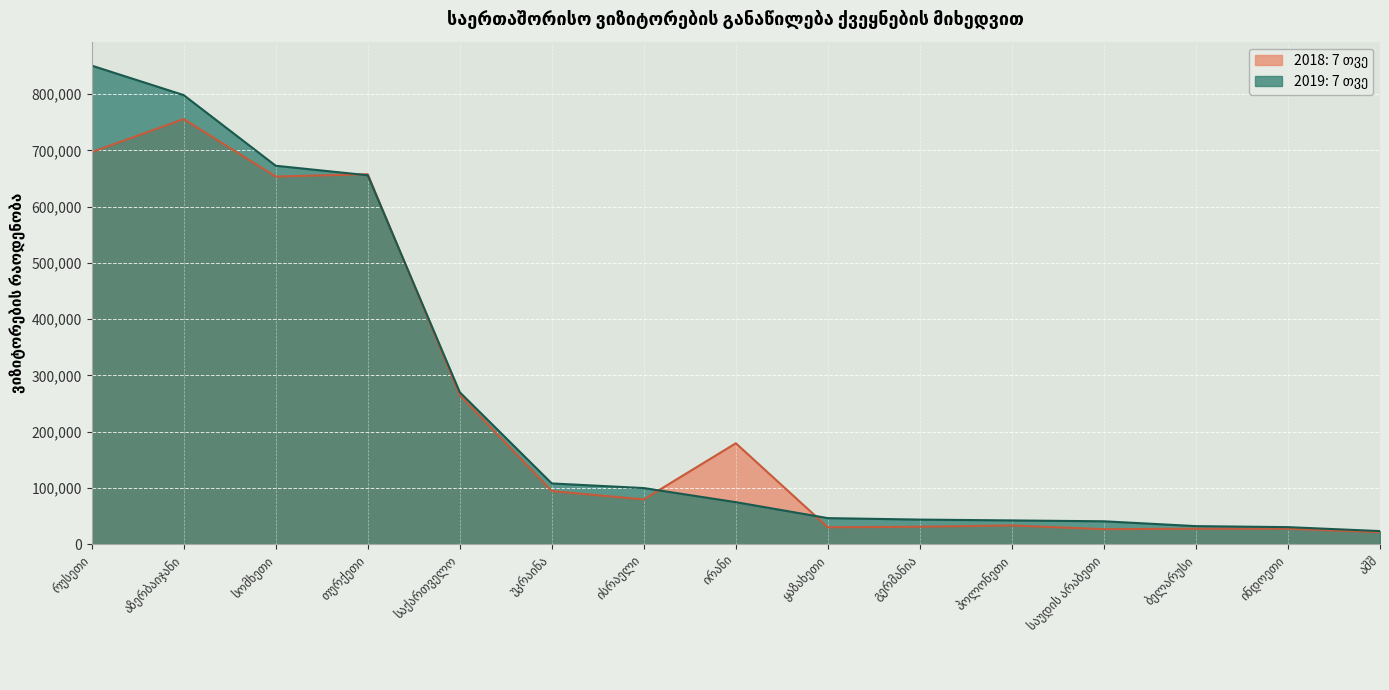

The value of 2018: 7 თვე at უკრაინა is 128310. True or false?

False